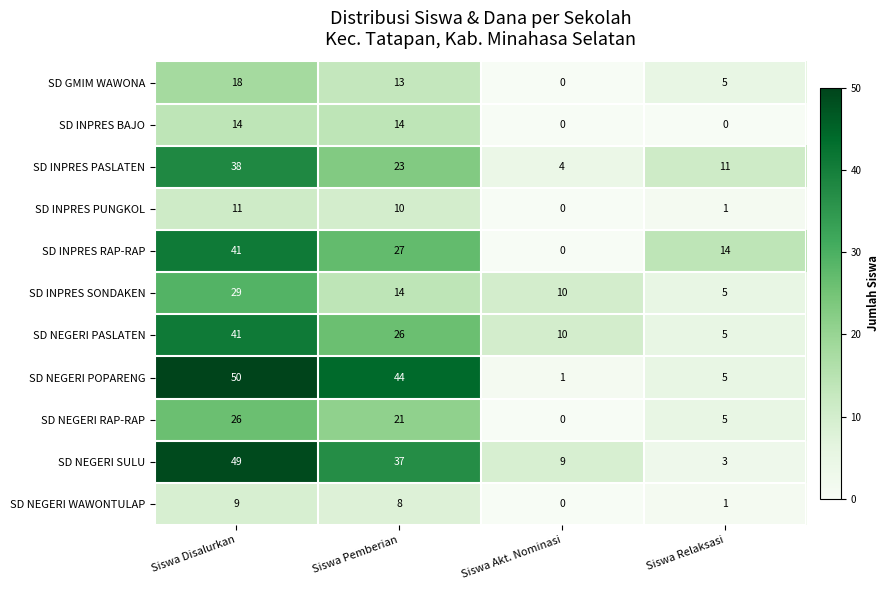

What is the difference between the maximum and minimum values in the SD INPRES PUNGKOL series?

11